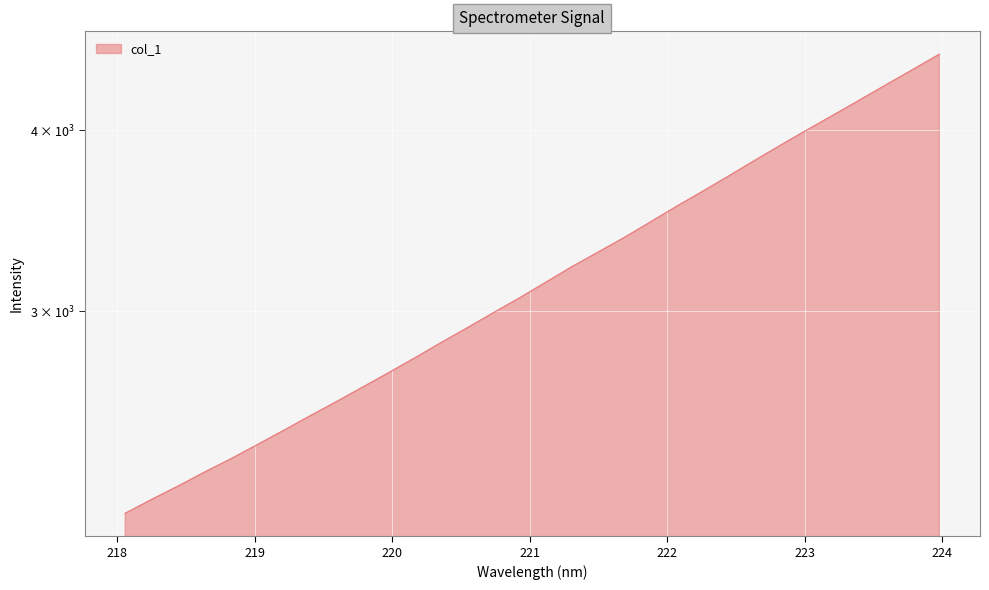

How many lines are shown in the chart?

1